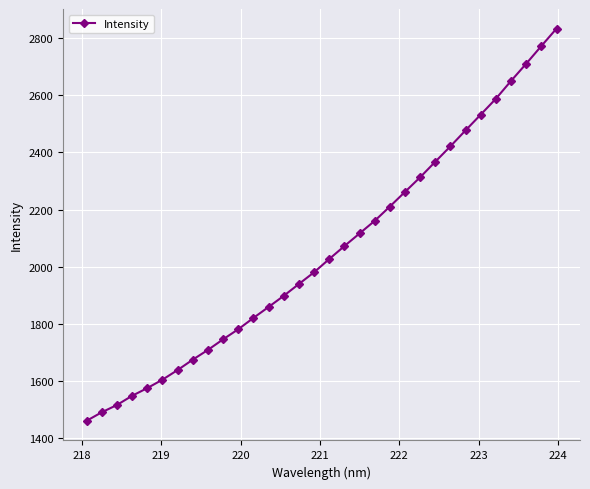

True or false: there are more than 2 points higher than both neighbors.

False